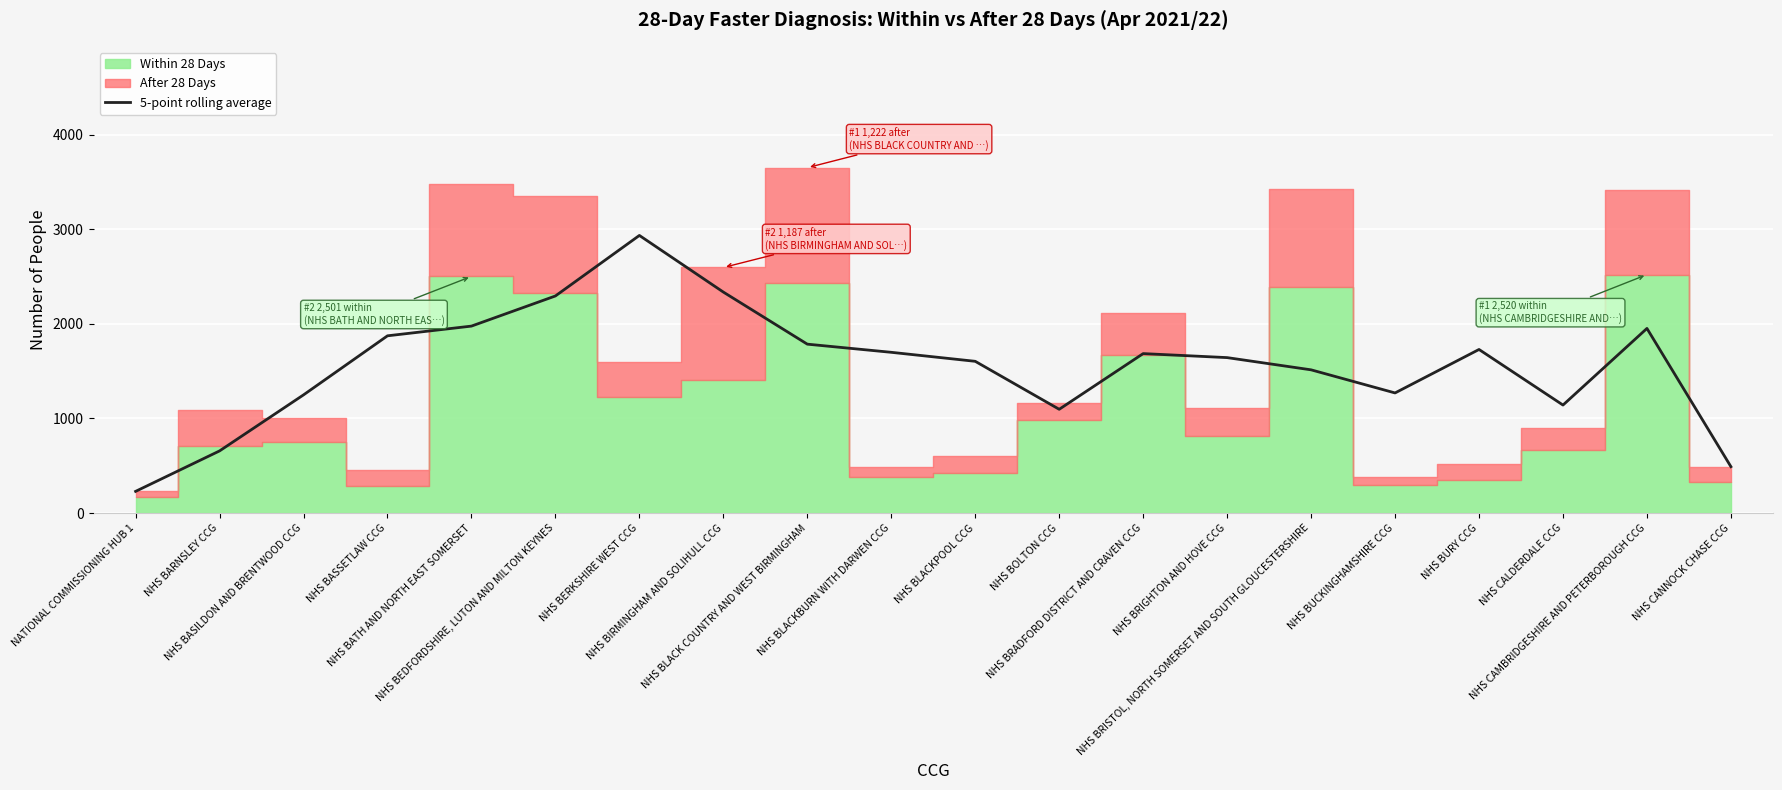

Rank the categories by value from highest to lowest.

NHS BERKSHIRE WEST CCG, NHS BIRMINGHAM AND SOLIHULL CCG, NHS BEDFORDSHIRE, LUTON AND MILTON KEYNES, NHS BATH AND NORTH EAST SOMERSET, NHS CAMBRIDGESHIRE AND PETERBOROUGH CCG, NHS BASSETLAW CCG, NHS BLACK COUNTRY AND WEST BIRMINGHAM, NHS BURY CCG, NHS BLACKBURN WITH DARWEN CCG, NHS BRADFORD DISTRICT AND CRAVEN CCG, NHS BRIGHTON AND HOVE CCG, NHS BLACKPOOL CCG, NHS BRISTOL, NORTH SOMERSET AND SOUTH GLOUCESTERSHIRE, NHS BUCKINGHAMSHIRE CCG, NHS BASILDON AND BRENTWOOD CCG, NHS CALDERDALE CCG, NHS BOLTON CCG, NHS BARNSLEY CCG, NHS CANNOCK CHASE CCG, NATIONAL COMMISSIONING HUB 1